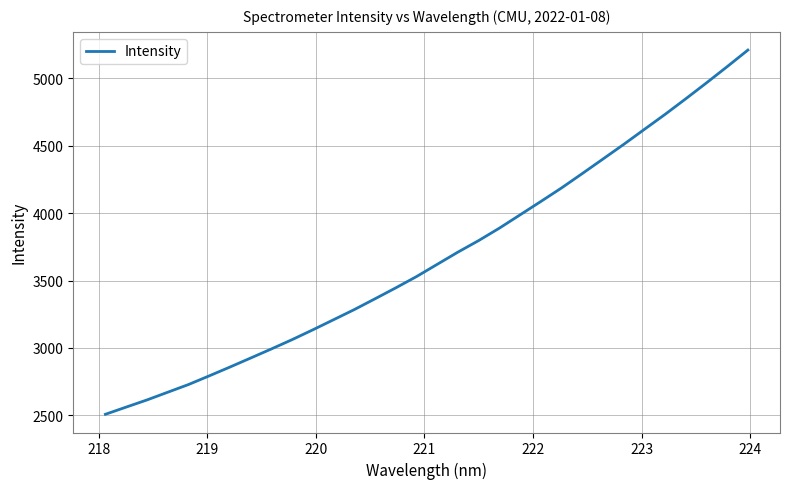

What is the maximum value shown in the chart?

5209.7